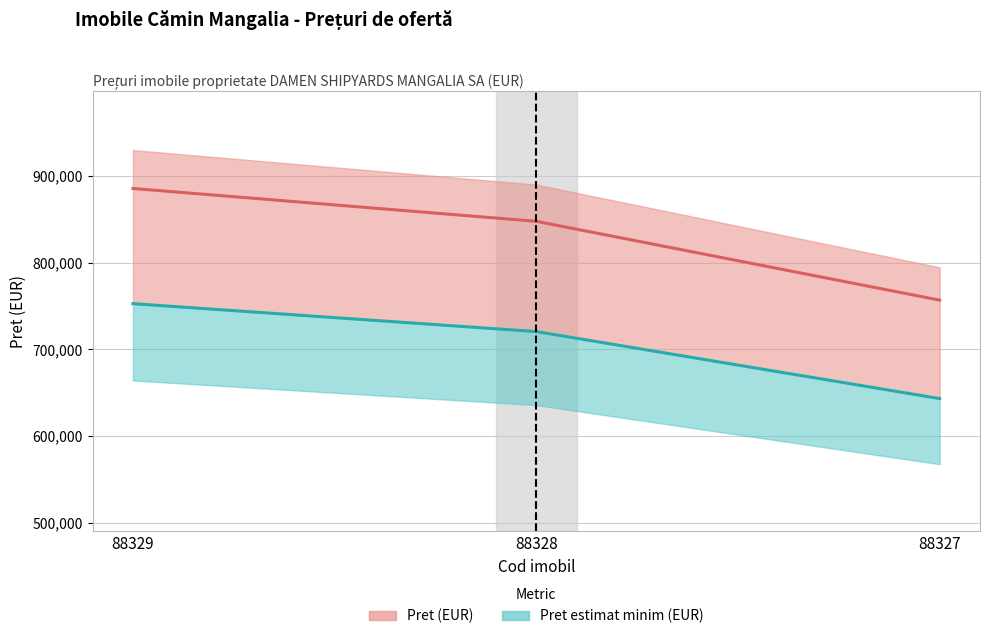

Read the value at 88328, to the nearest 50.

847600